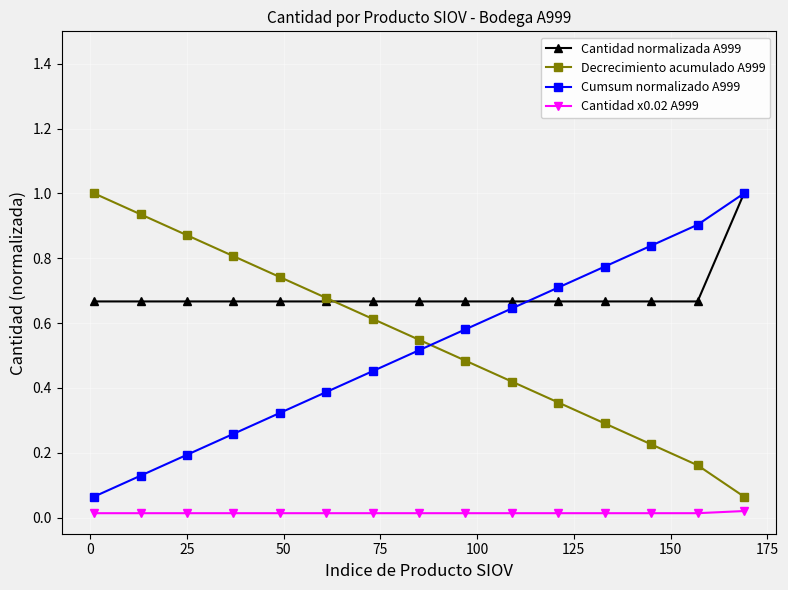

Which series has the largest total across all categories?

Cantidad normalizada A999